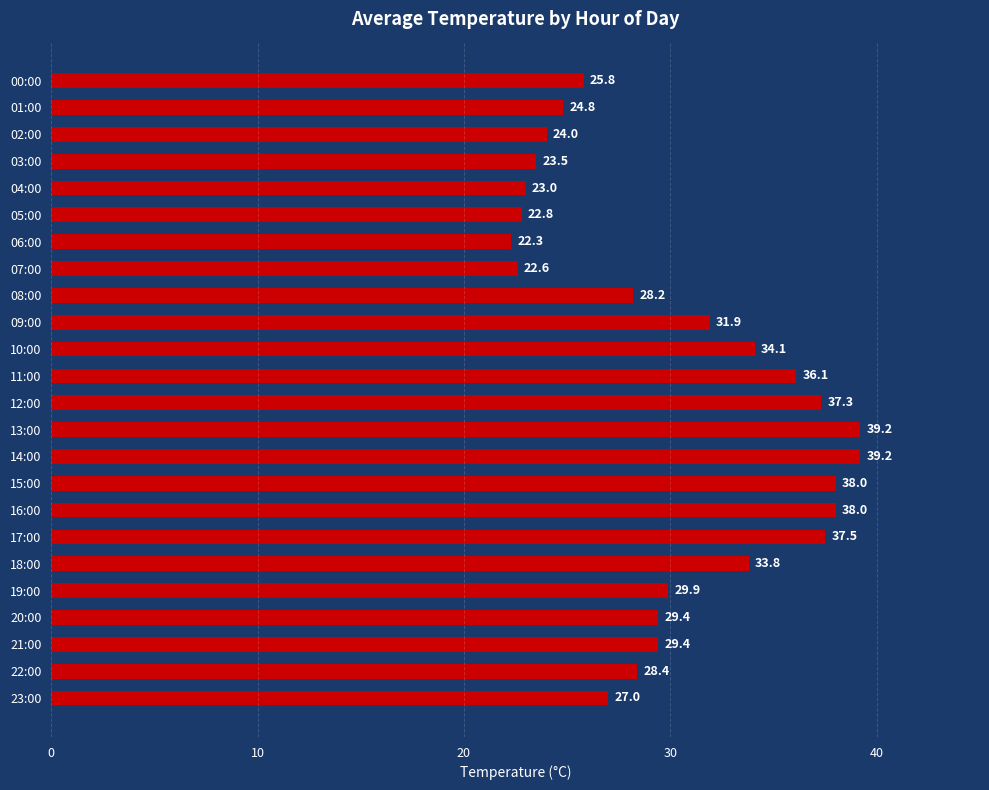

True or false: the data shows 6.5 at 19:00.

False